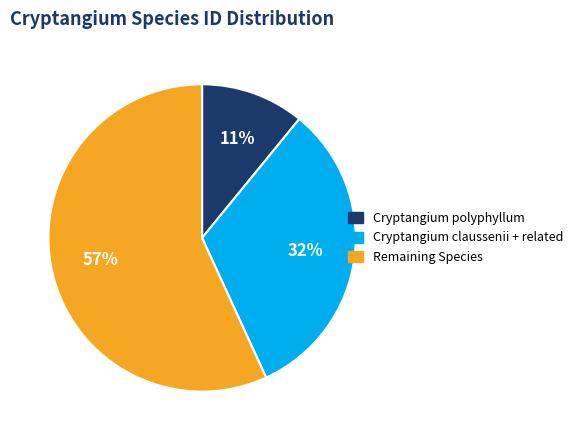

To the nearest percent, what is the difference between the largest and smallest slice percentages?

46%